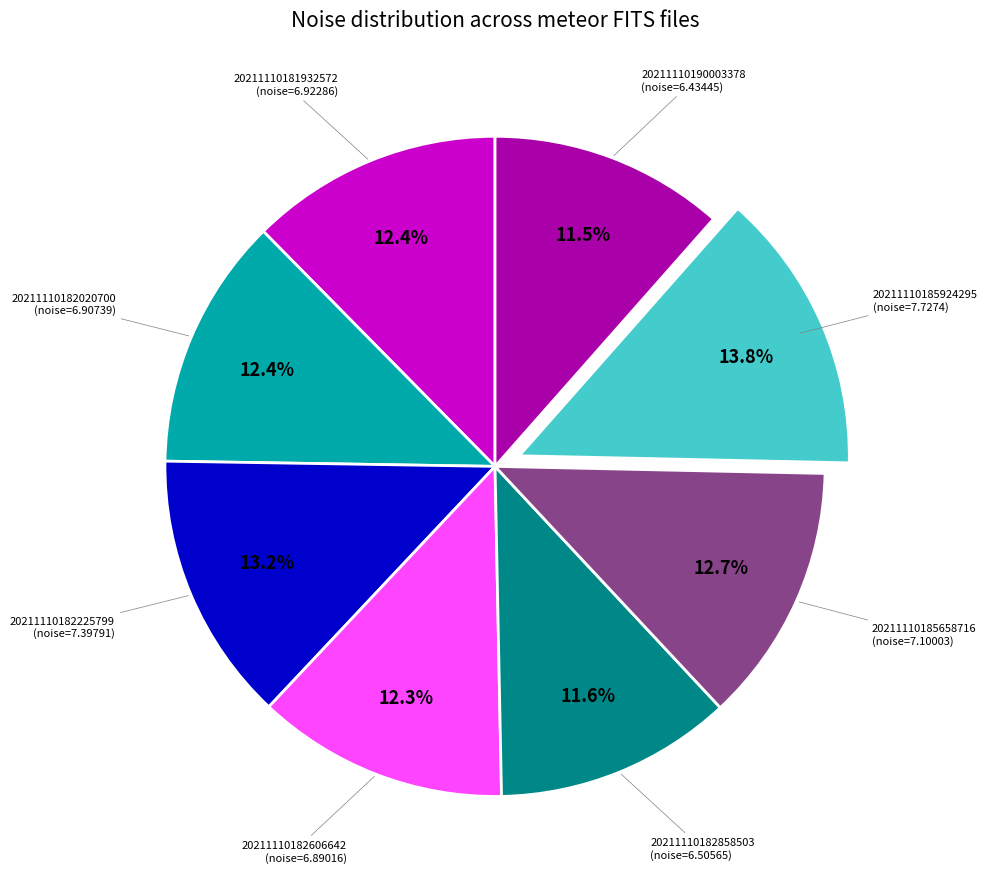

Is there any slice that represents more than half of the pie?

No